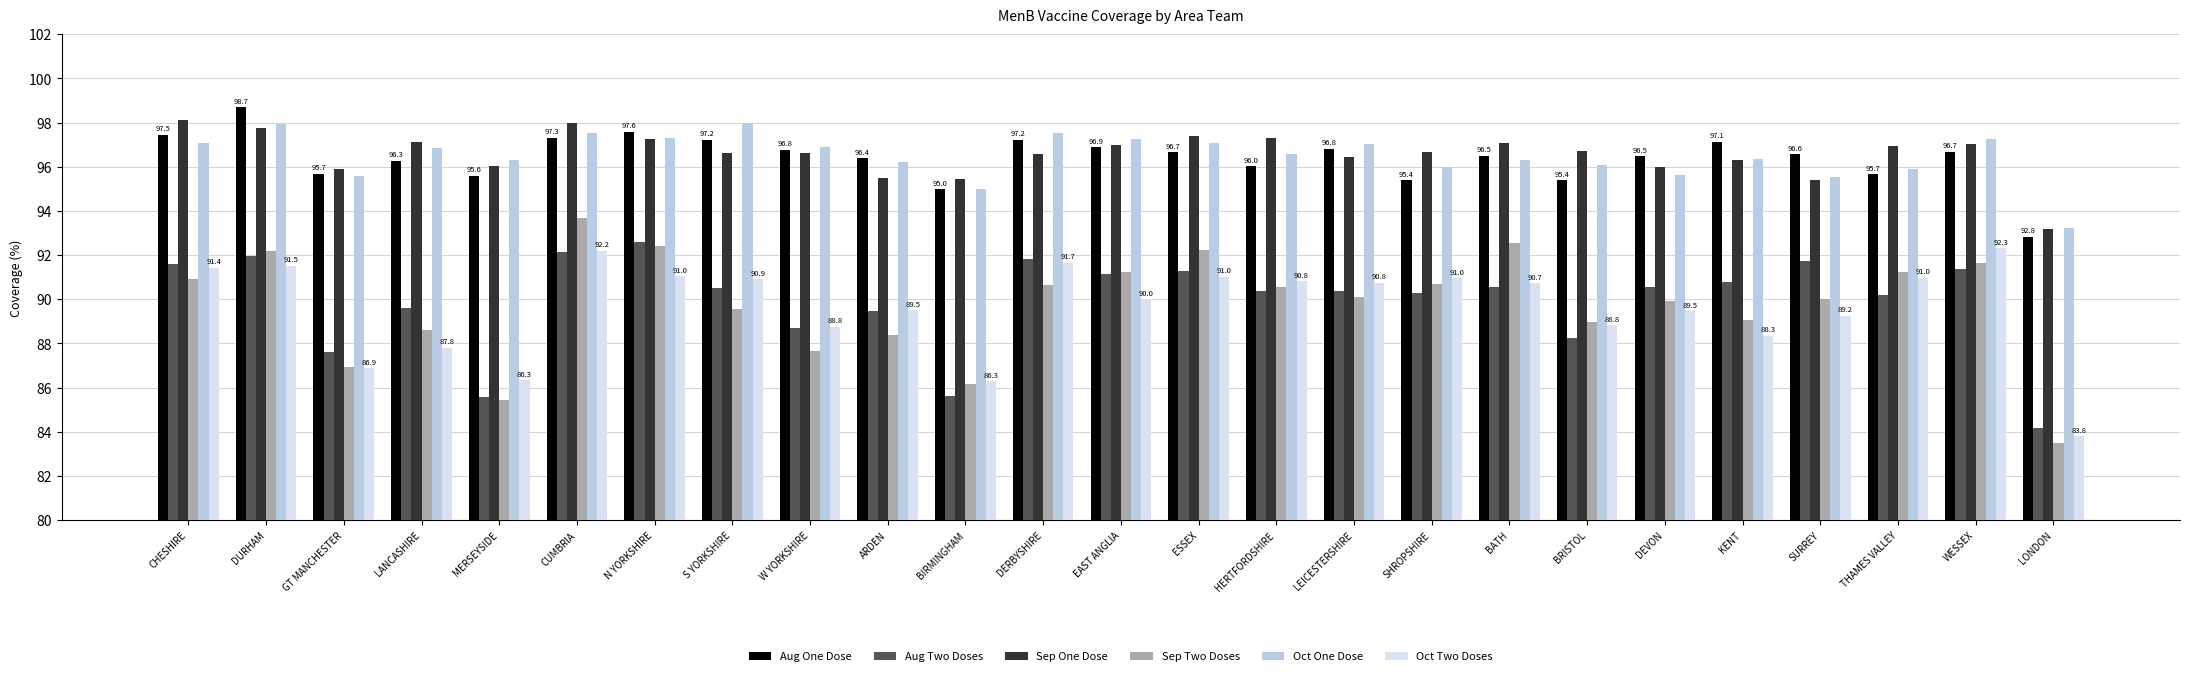

What is the minimum value shown in the chart?

83.5